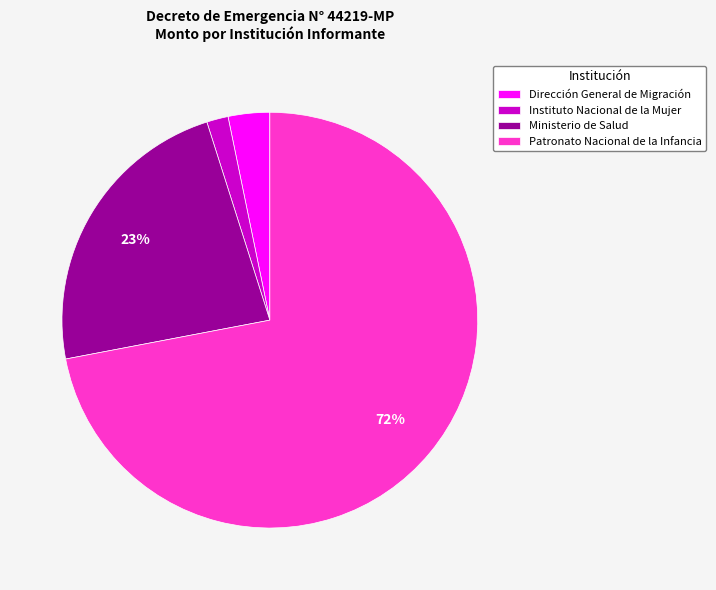

How many segments does this pie chart have?

4